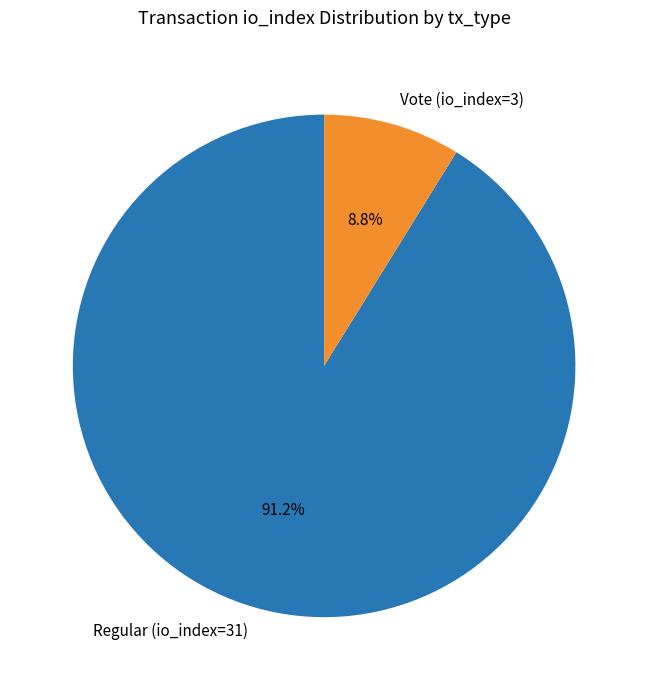

Is it true that Vote (io_index=3) is 9% of the pie?

True